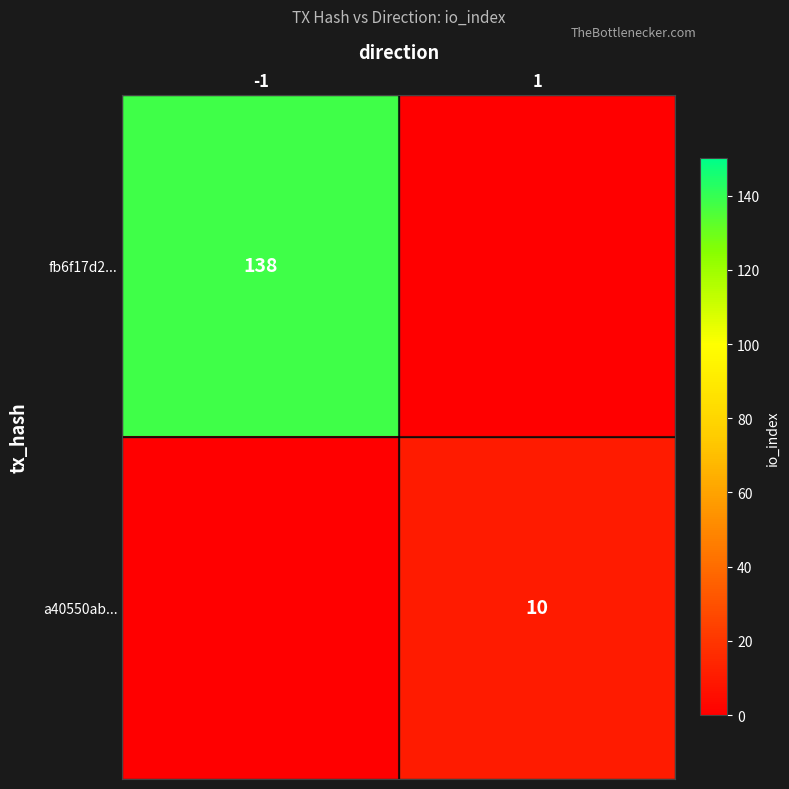

The value of fb6f17d2... at -1 is 75. True or false?

False